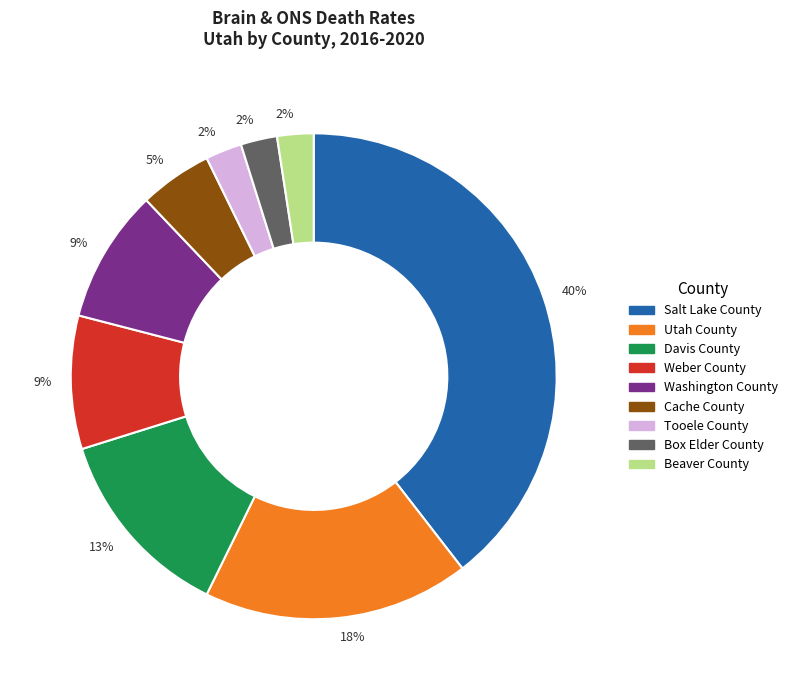

Does any single category account for the majority?

No